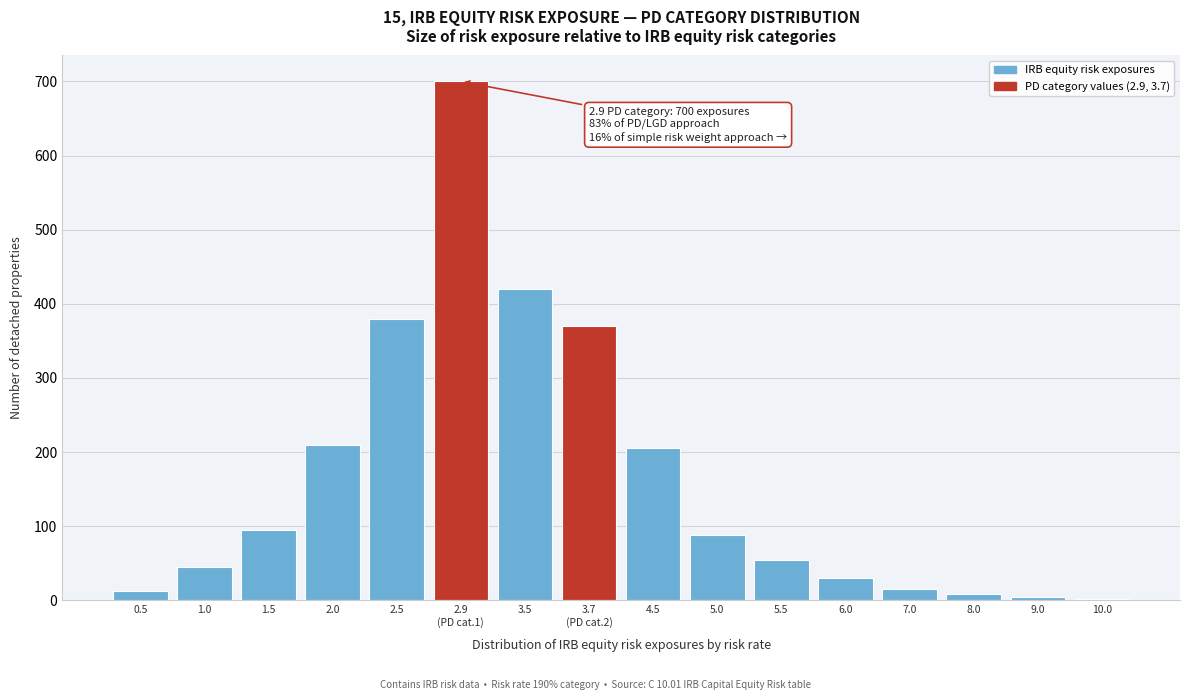

What is the maximum value shown in the chart?

700